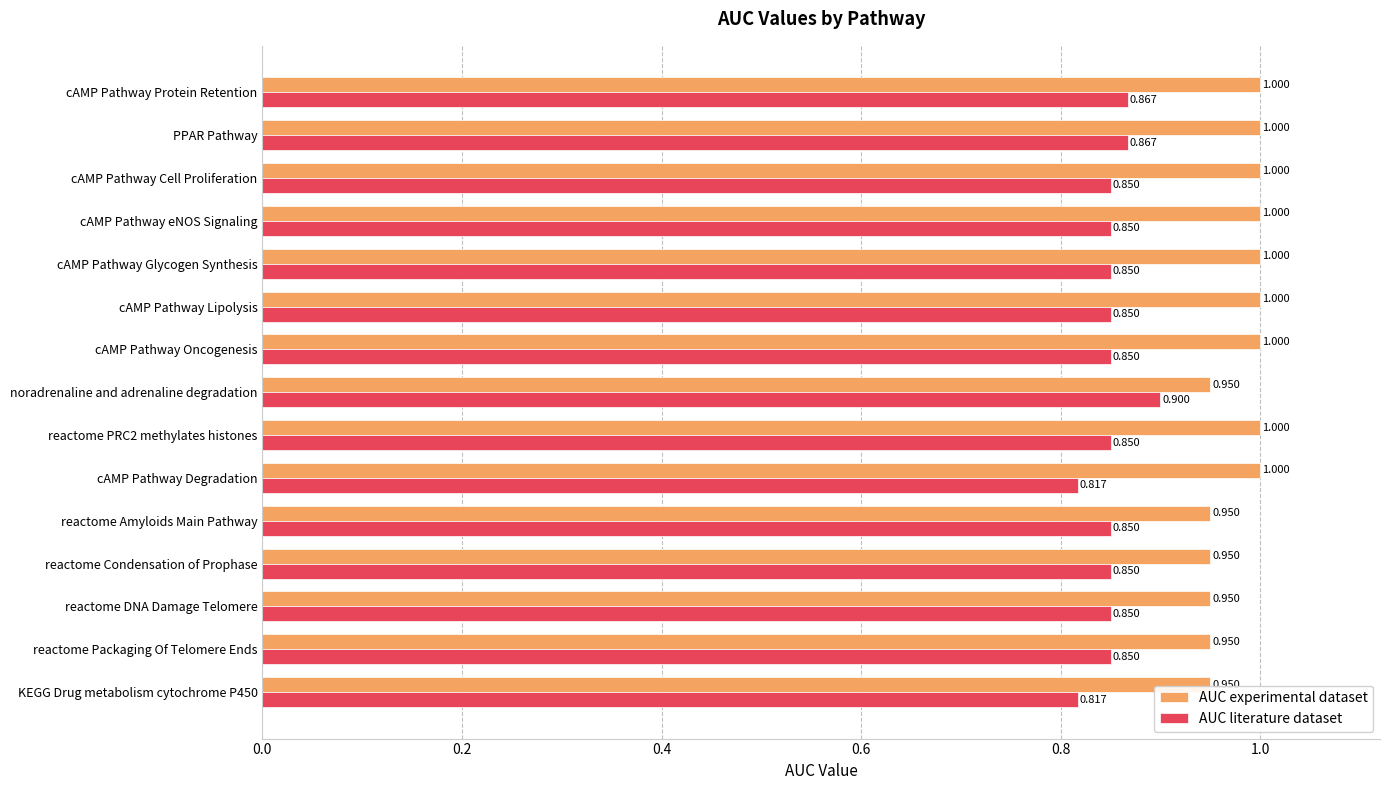

List the series in order of their overall mean, highest first.

AUC experimental dataset, AUC literature dataset